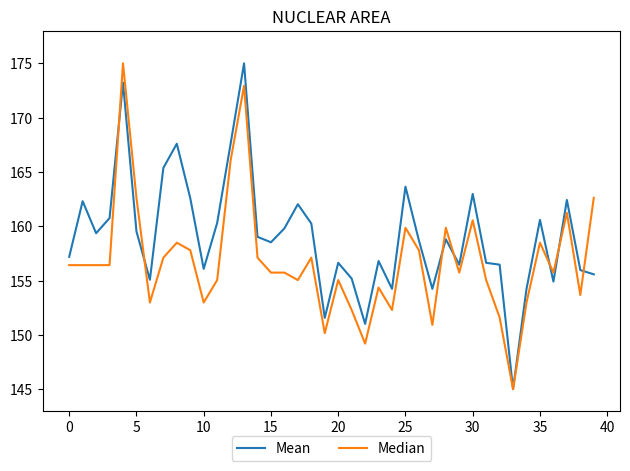

List the series in order of their overall mean, lowest first.

Median, Mean